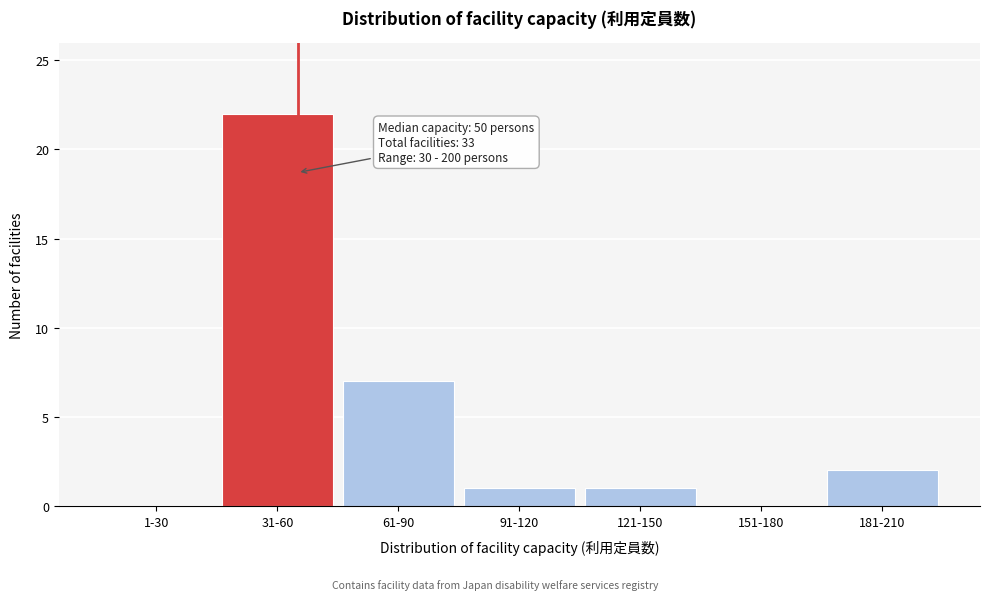

Reading left to right, list all the values displayed in this chart.

1-30=0	31-60=22	61-90=7	91-120=1	121-150=1	151-180=0	181-210=2